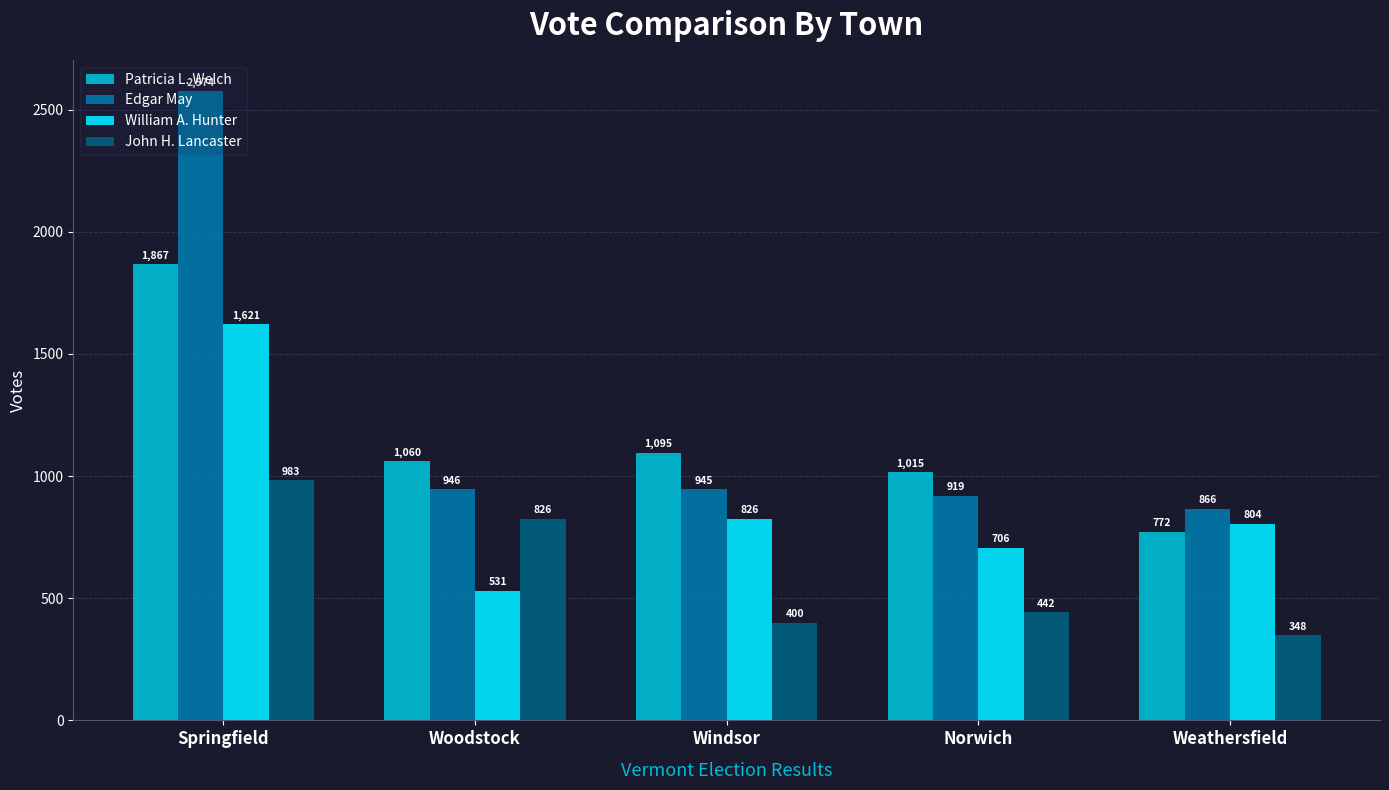

What position from the left is Springfield?

1